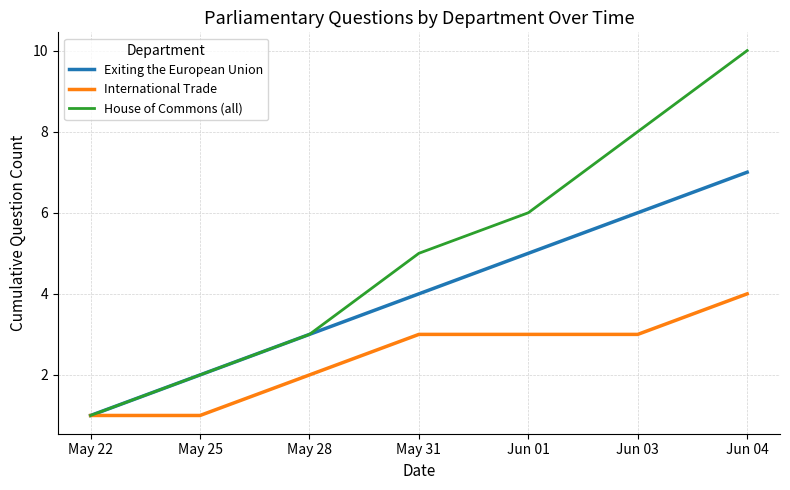

What is the minimum value for House of Commons (all)?

1